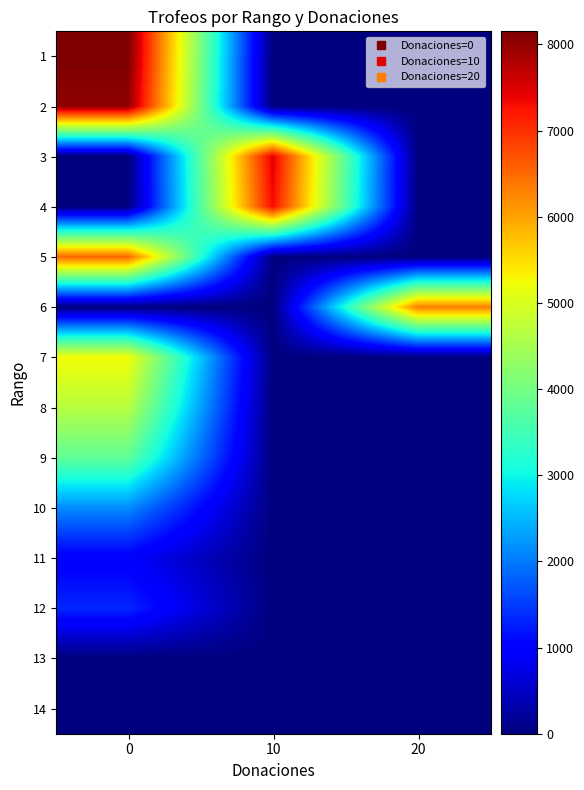

Reading left to right, transcribe all the data shown in this chart.

1: 0=8152	10=0	20=0
2: 0=8025	10=0	20=0
3: 0=0	10=7467	20=0
4: 0=0	10=7311	20=0
5: 0=6535	10=0	20=0
6: 0=0	10=0	20=6330
7: 0=5250	10=0	20=0
8: 0=4671	10=0	20=0
9: 0=3800	10=0	20=0
10: 0=2151	10=0	20=0
11: 0=935	10=0	20=0
12: 0=1333	10=0	20=0
13: 0=0	10=0	20=0
14: 0=0	10=0	20=0